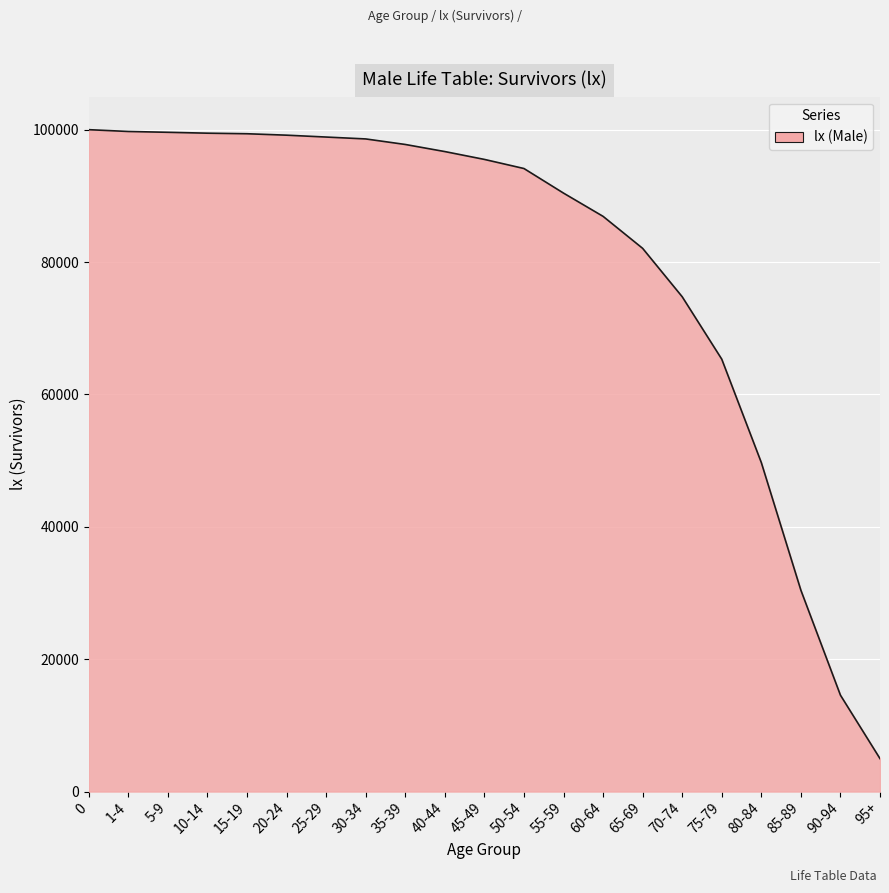

True or false: the data shows 14559 at 90-94.

True